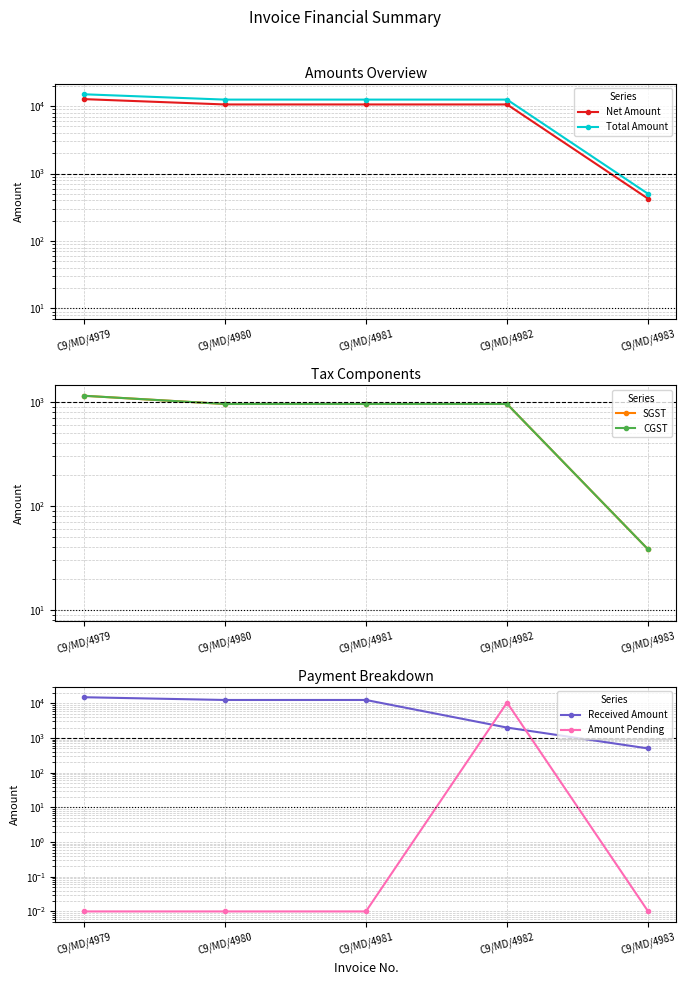

Where is the first local maximum for Amount Pending?

C9/MD/4982